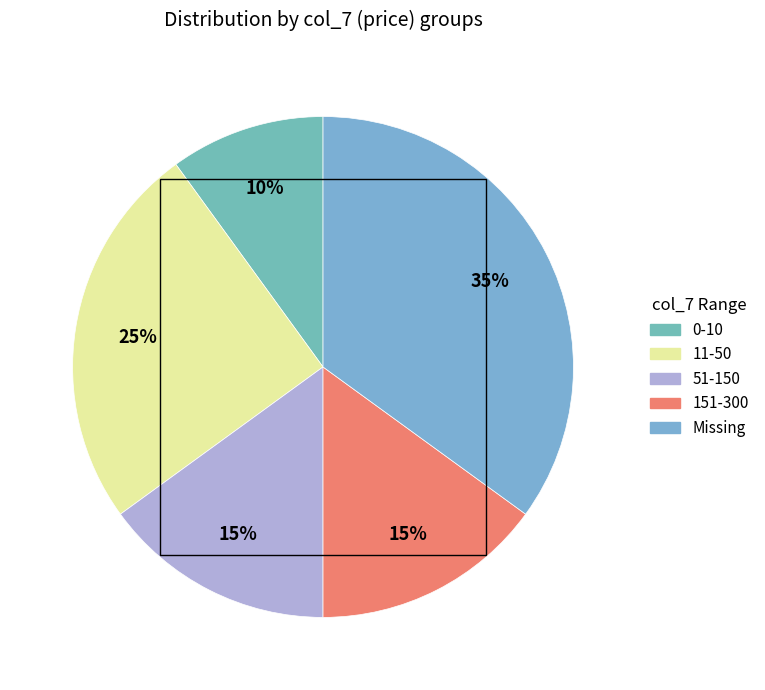

Count the number of slices in the pie.

5